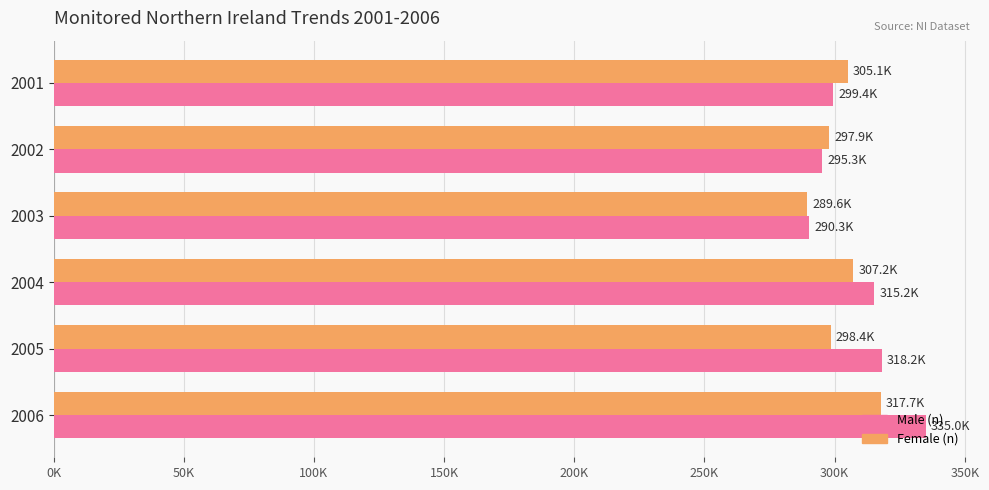

What are all the series names shown in the legend?

Male (n), Female (n)